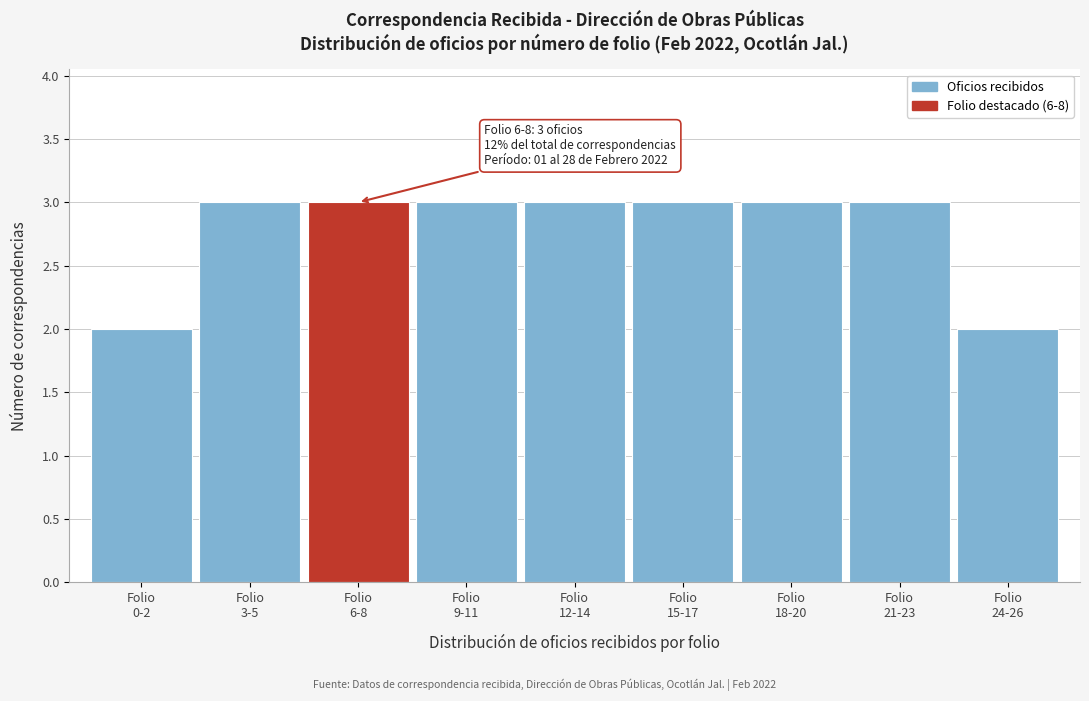

Reading left to right, what are all the values shown in this chart?

2	3	3	3	3	3	3	3	2